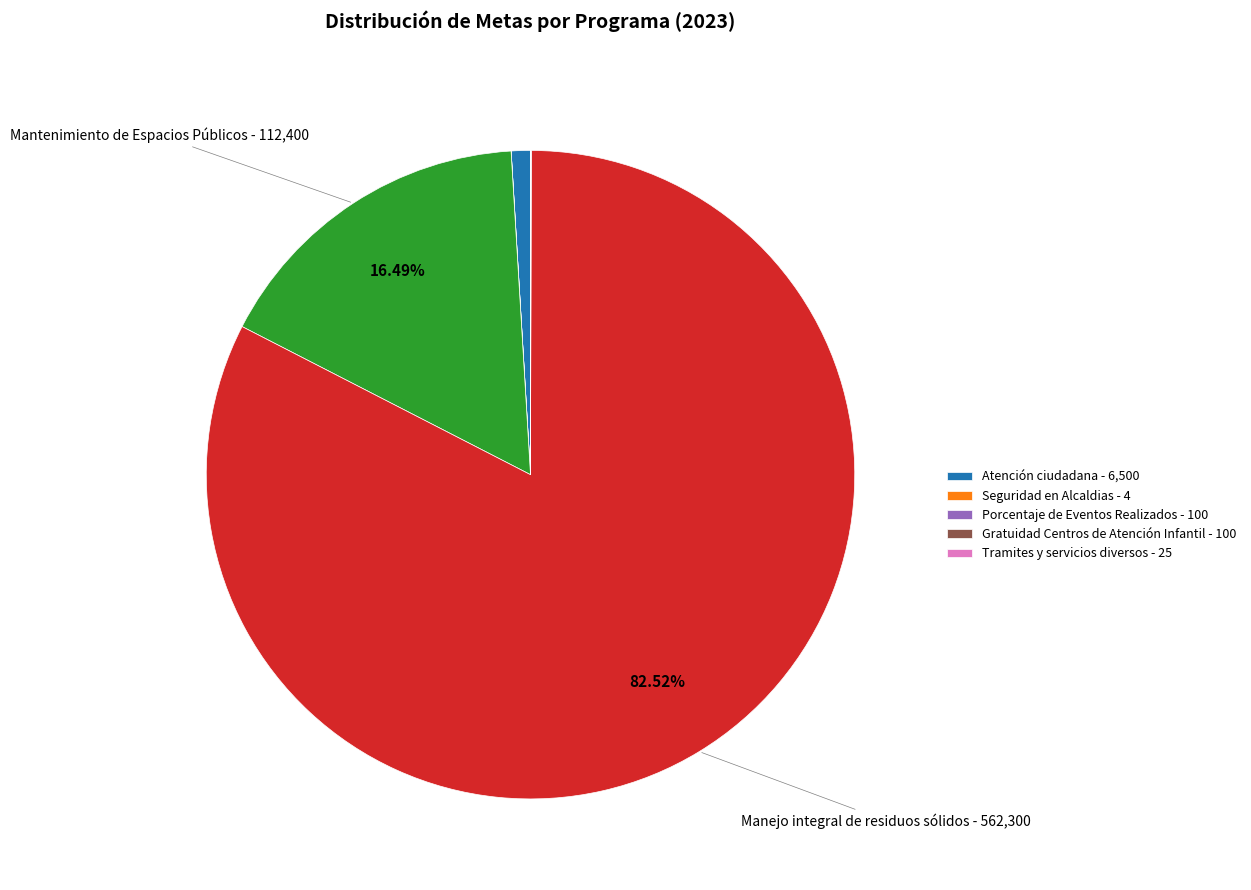

Does any single category account for the majority?

Yes